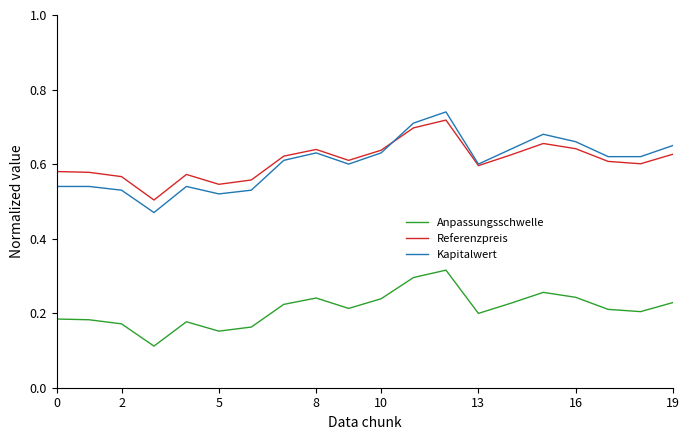

Count the number of categories in the chart.

20